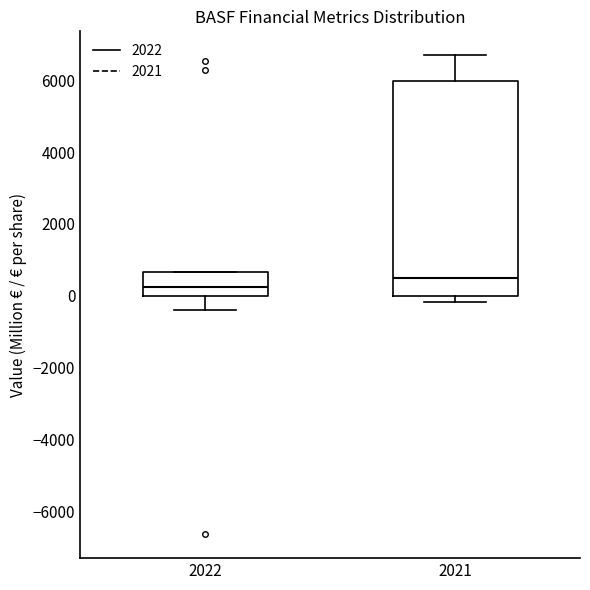

Reading left to right, read every box against the y-axis: the position of its median line, the range the box covers, and the ends of its whiskers. The values are not printed on the chart, so give them approximately, as read against the axis.

2022: median 200, box 0 to 600, whiskers -400 to 600
2021: median 400, box 0 to 6000, whiskers -200 to 6600